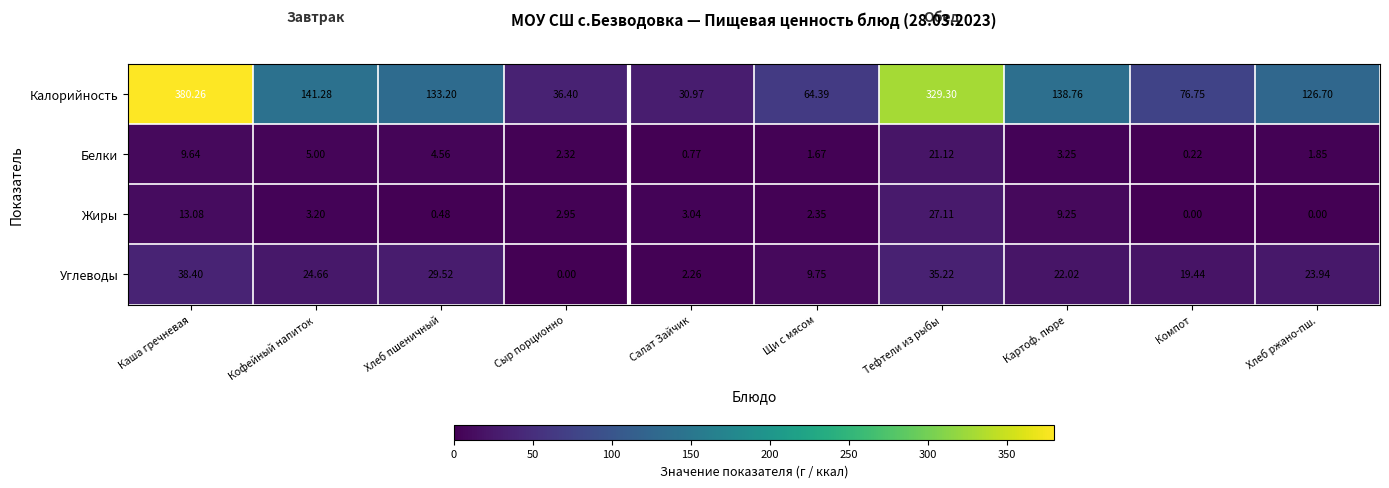

Which series has the largest total across all categories?

Калорийность